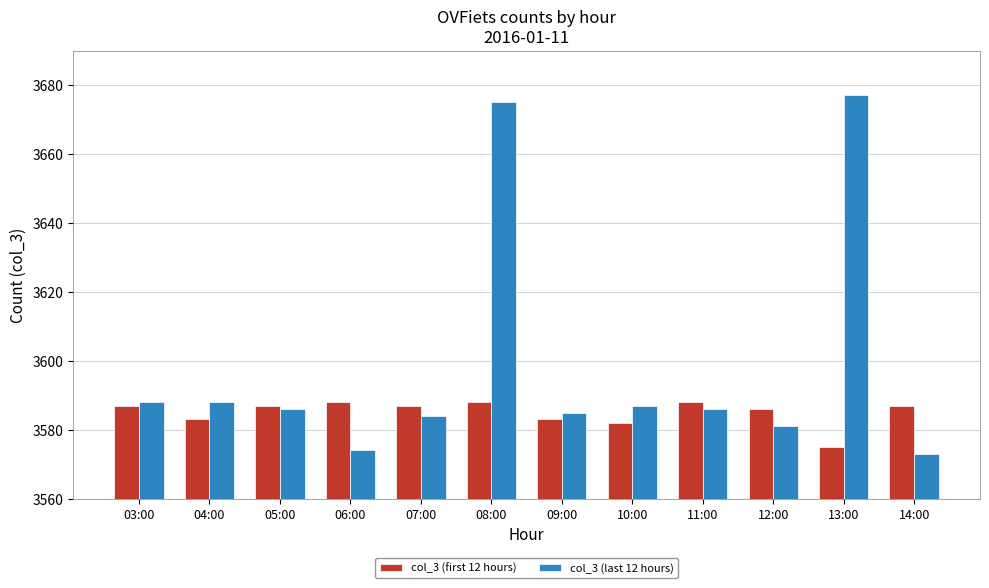

The col_3 (first 12 hours) series shows 3588 at 11:00. True or false?

True